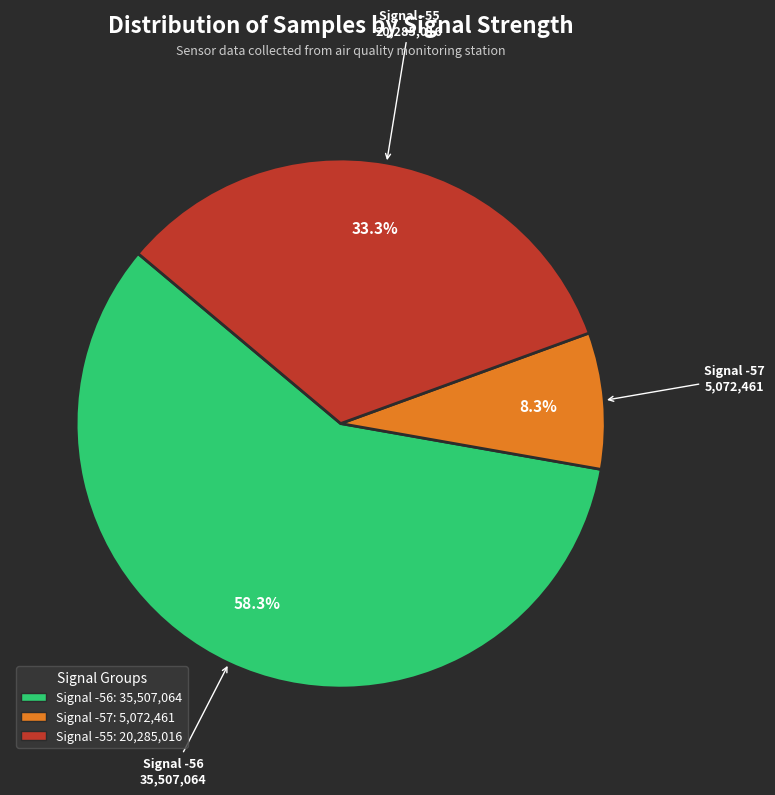

Does any single category account for the majority?

Yes